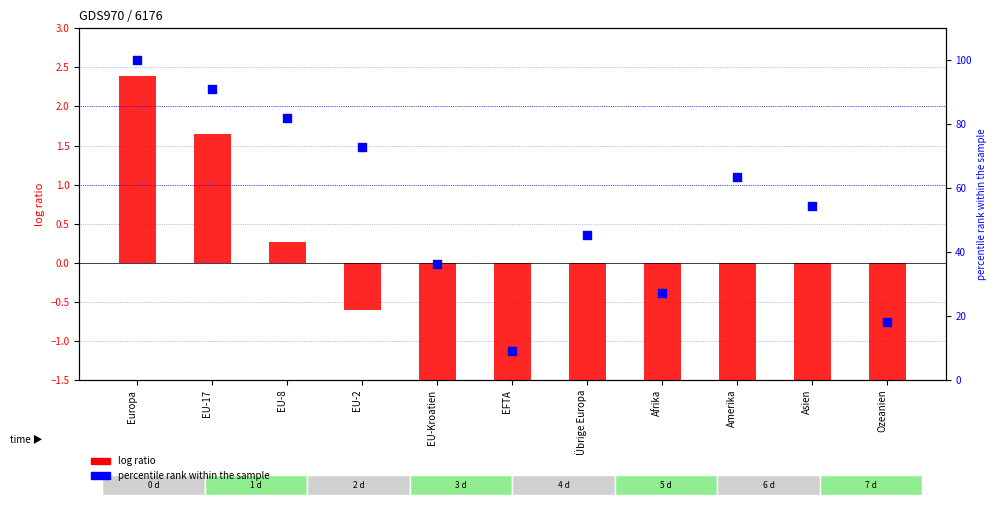

At how many categories does at least one series exceed 58?

5